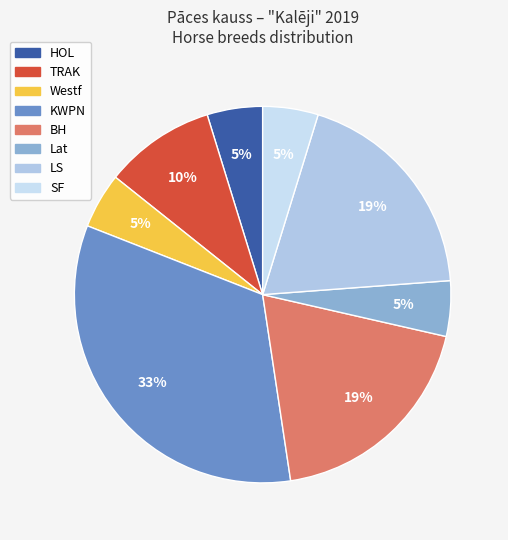

Which category has the smallest portion of the pie?

HOL